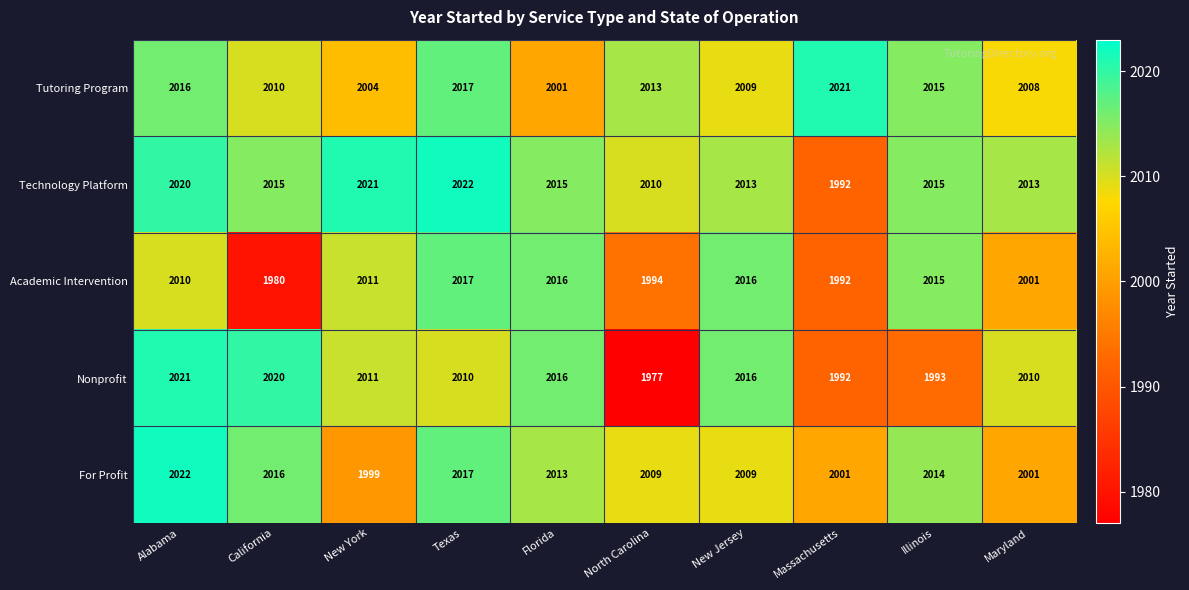

At Alabama, list the series in order from largest to smallest.

For Profit, Nonprofit, Technology Platform, Tutoring Program, Academic Intervention